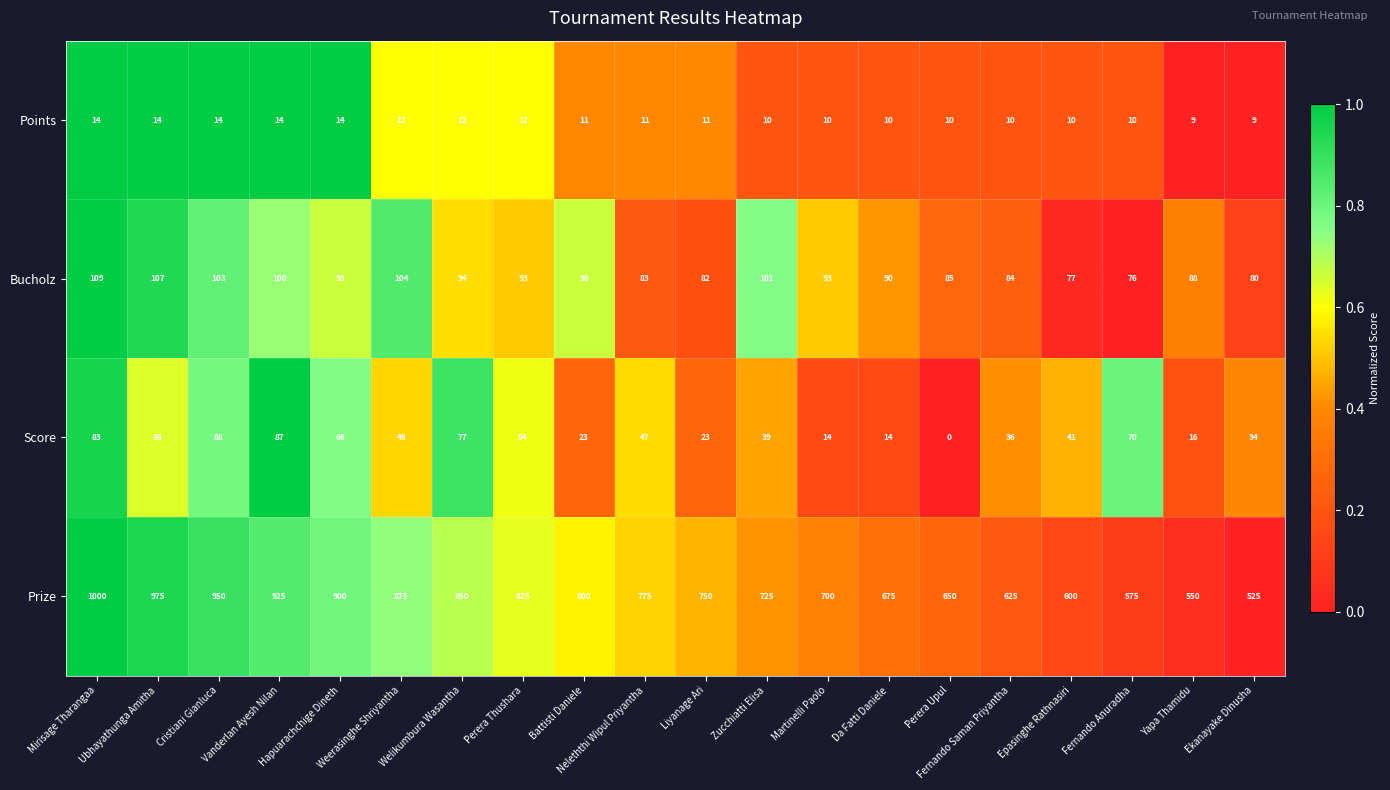

Rank the series at Welikumbura Wasantha from lowest to highest value.

Points, Score, Bucholz, Prize